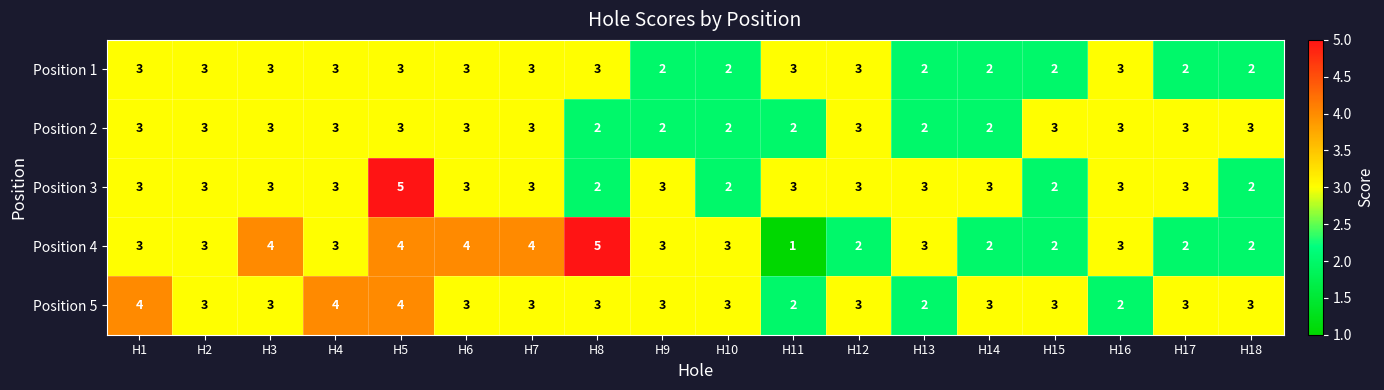

What value does the Position 3 series have at H1?

3